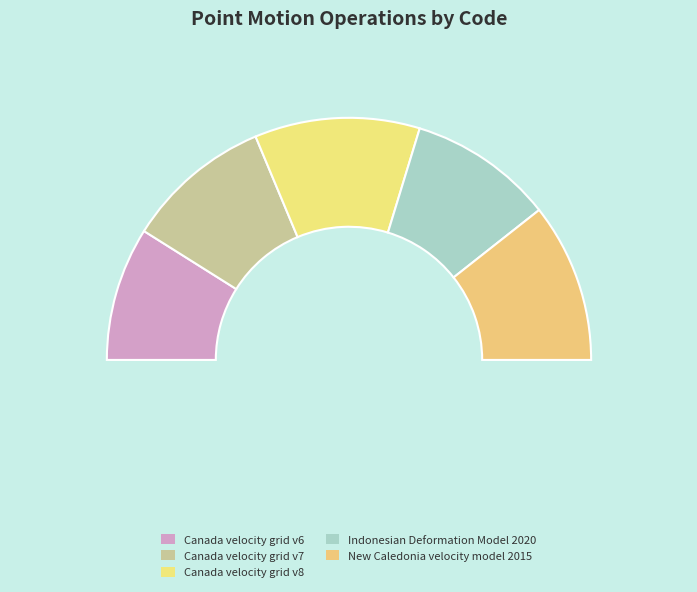

Is it true that New Caledonia velocity model 2015 is 21% of the pie?

True